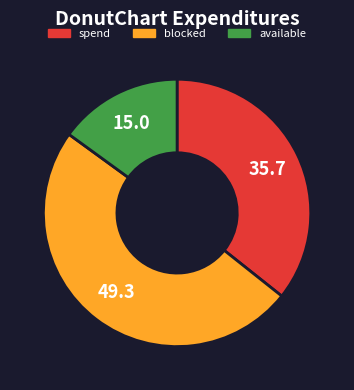

Is there any slice that represents more than half of the pie?

No